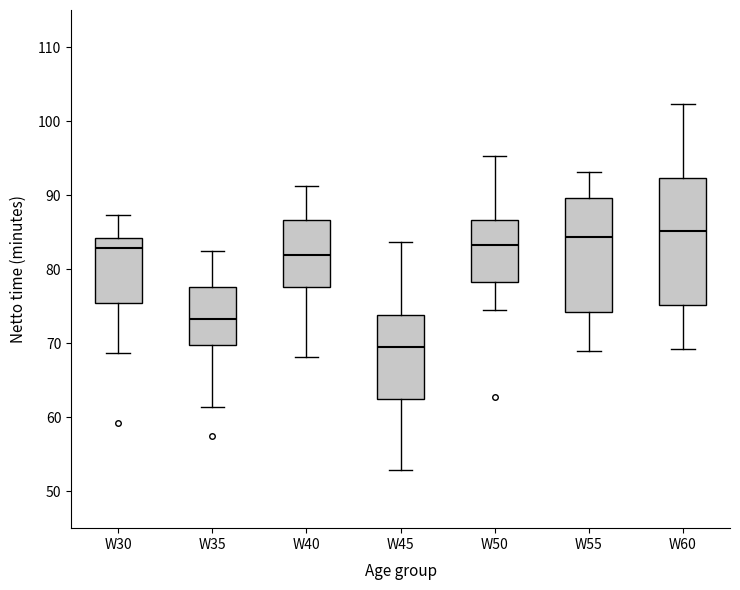

Reading left to right, read every box against the y-axis: the position of its median line, the range the box covers, and the ends of its whiskers. The values are not printed on the chart, so give them approximately, as read against the axis.

W30: median 83, box 75 to 84, whiskers 69 to 87
W35: median 73, box 70 to 78, whiskers 61 to 82
W40: median 82, box 78 to 87, whiskers 68 to 91
W45: median 69, box 62 to 74, whiskers 53 to 84
W50: median 83, box 78 to 87, whiskers 75 to 95
W55: median 84, box 74 to 90, whiskers 69 to 93
W60: median 85, box 75 to 92, whiskers 69 to 102